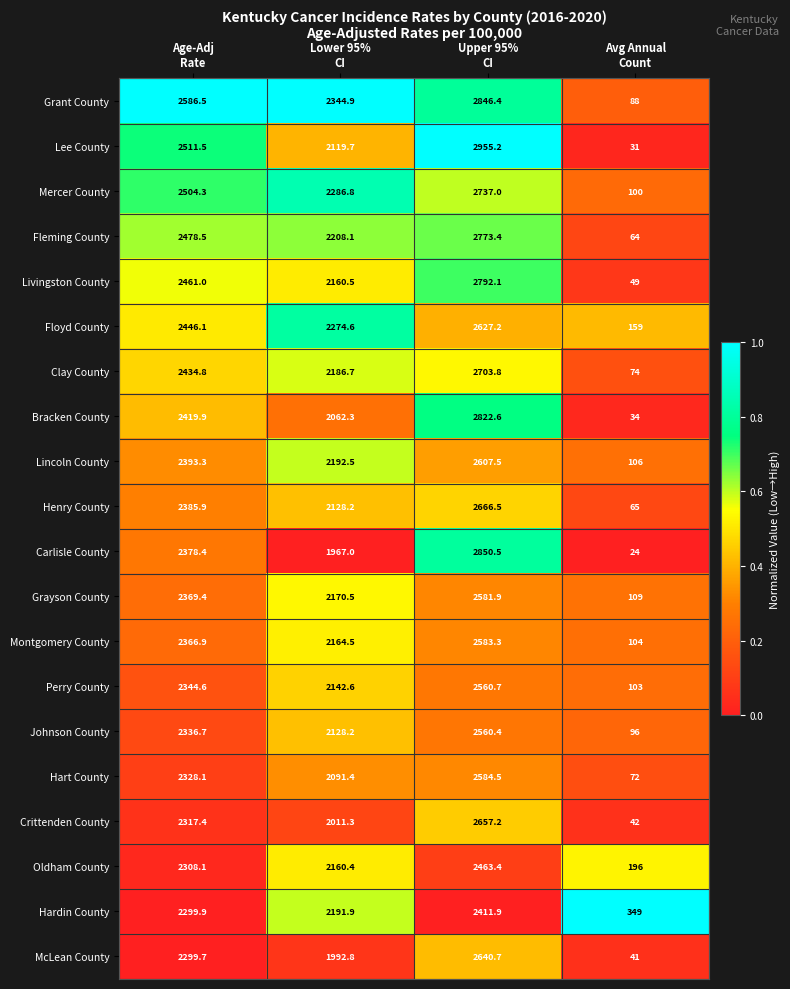

What is the average value of the Carlisle County series?

1805.0